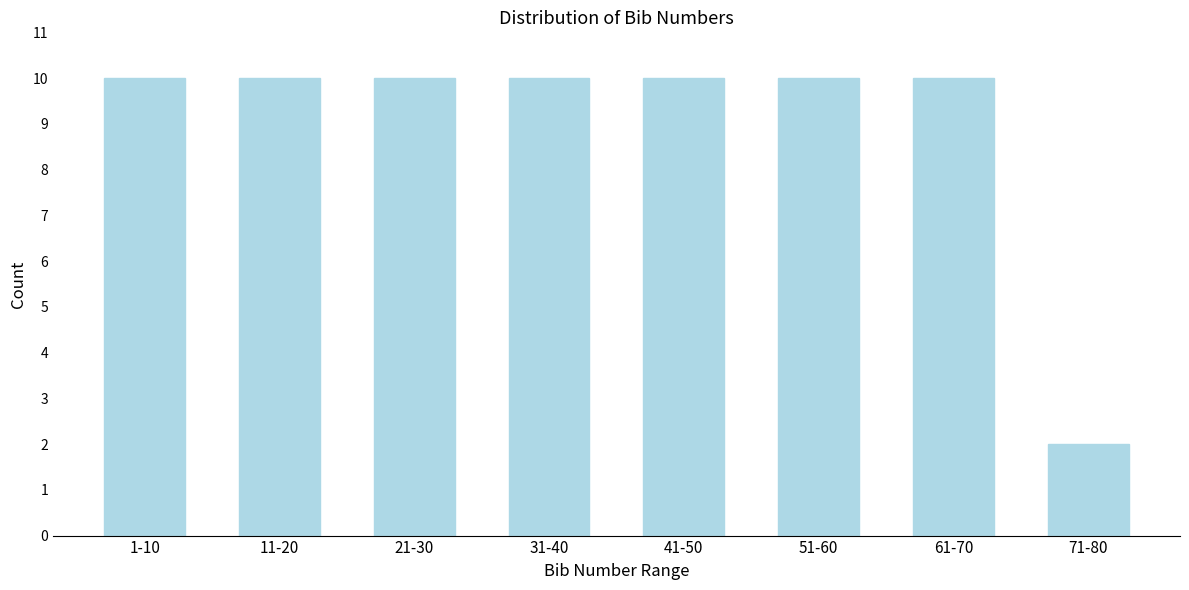

Reading left to right, what are all the values shown in this chart?

1-10=10	11-20=10	21-30=10	31-40=10	41-50=10	51-60=10	61-70=10	71-80=2